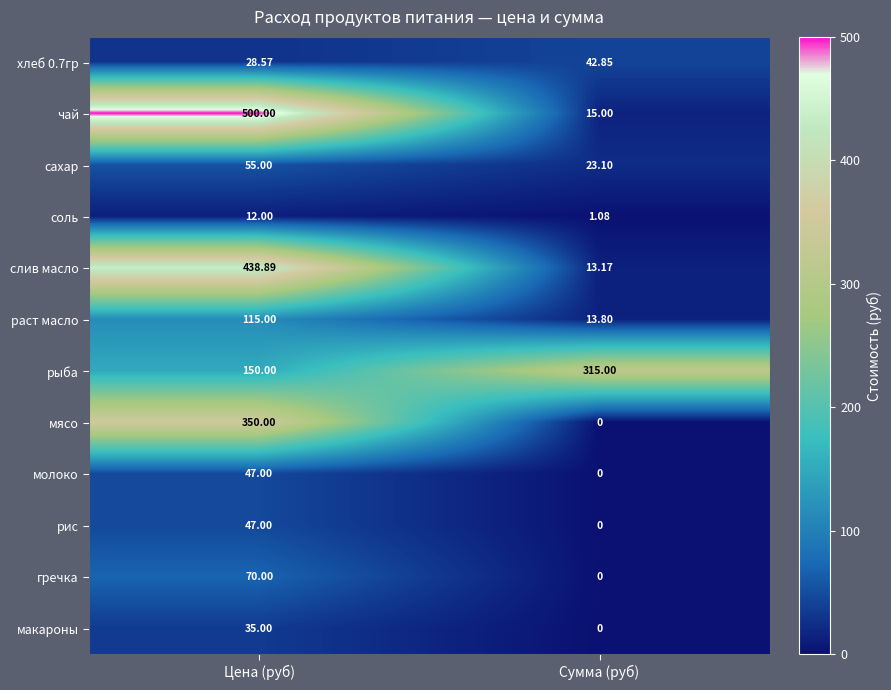

What is the difference between the highest and lowest values at Цена (руб)?

488.0